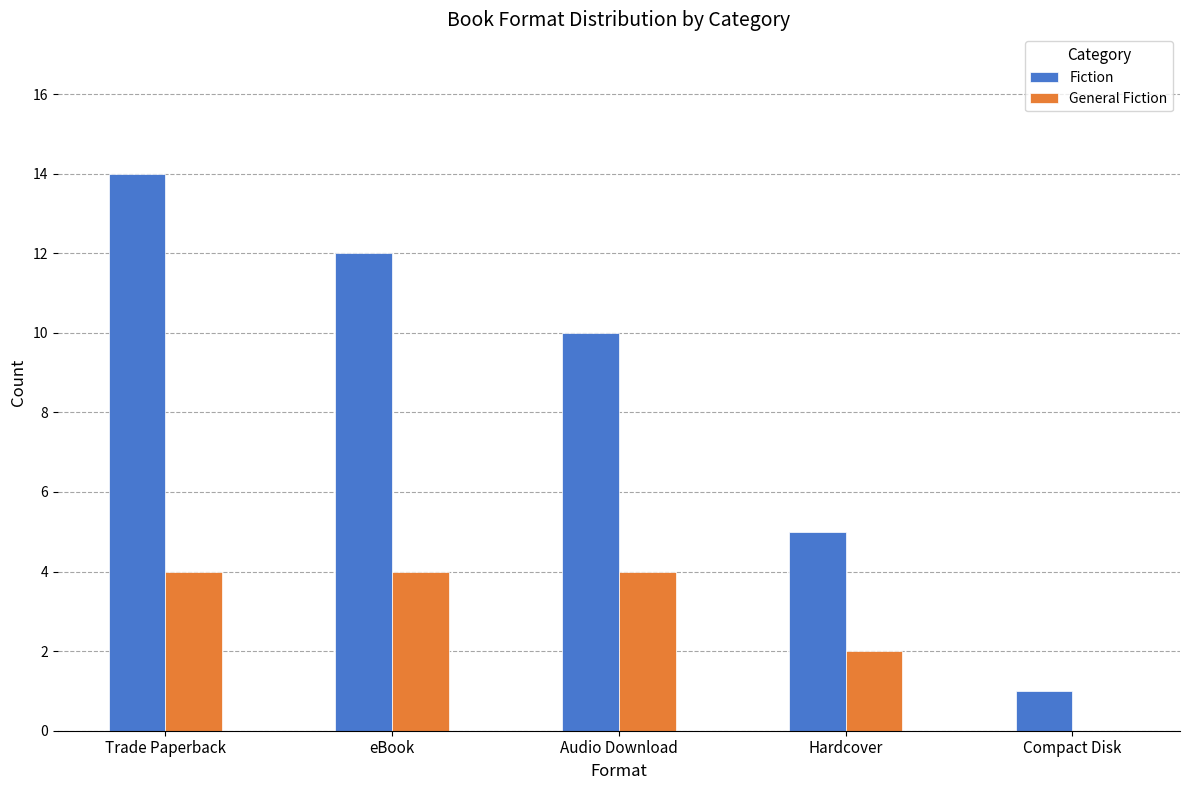

What are all the series names shown in the legend?

Fiction, General Fiction